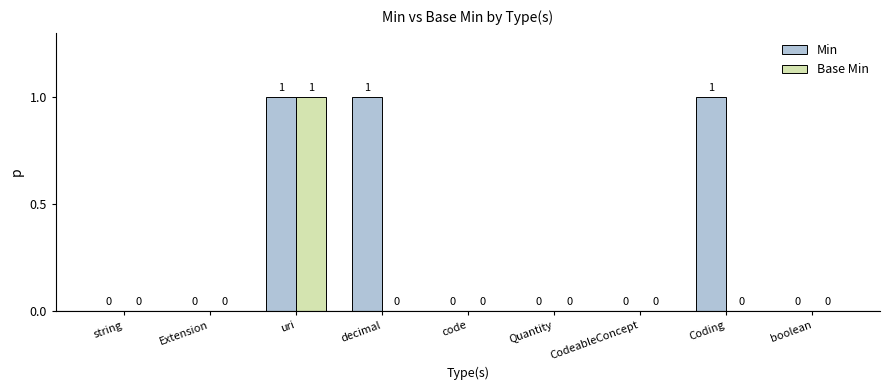

What is the highest value of the Base Min series?

1